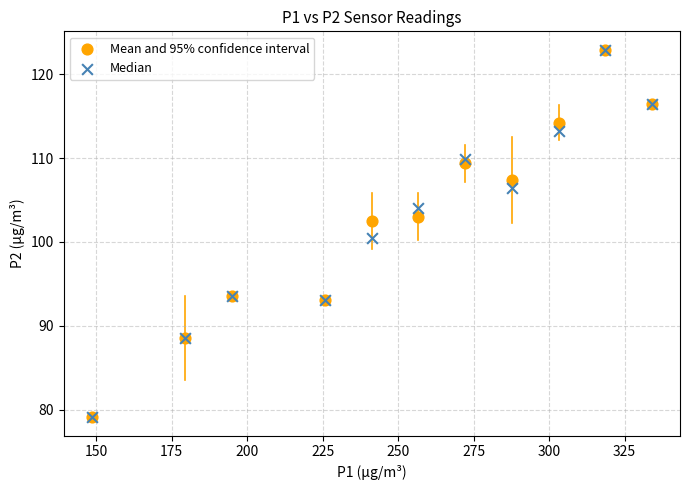

Across all series, what Y value is closest to 101?

100.5